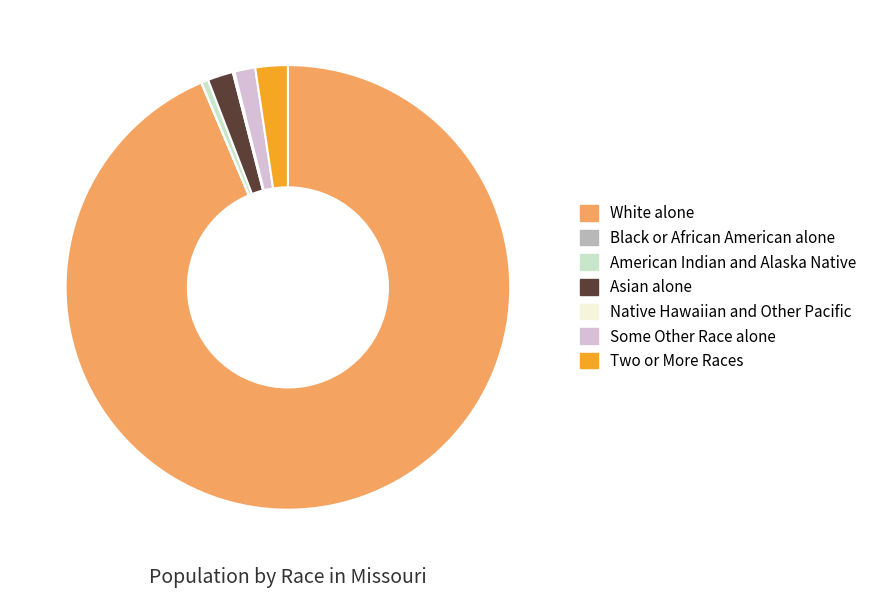

Which category has the biggest portion of the pie?

White alone